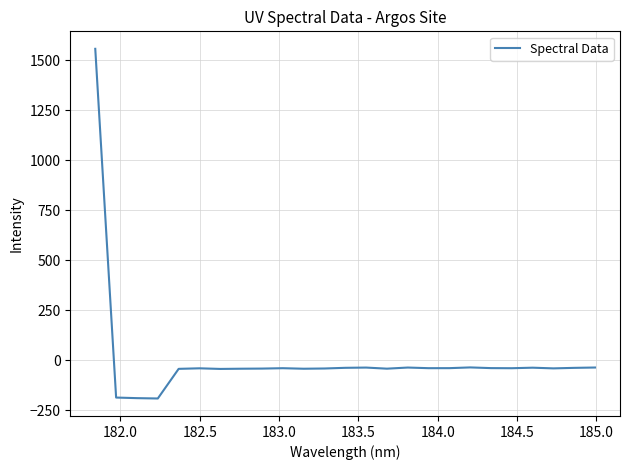

What is the minimum value shown in the chart?

-190.0